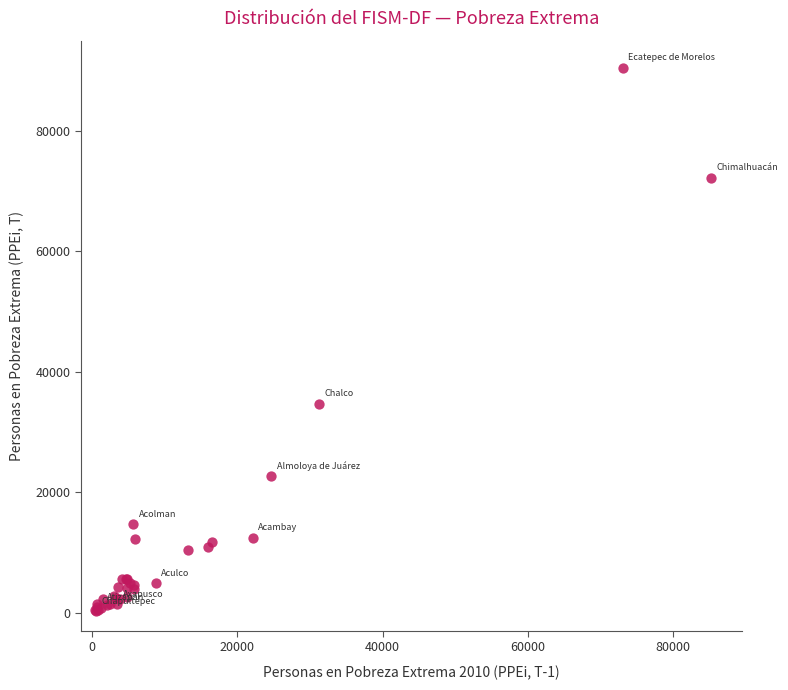

What Y value in the scatter plot is closest to 45353?

34667